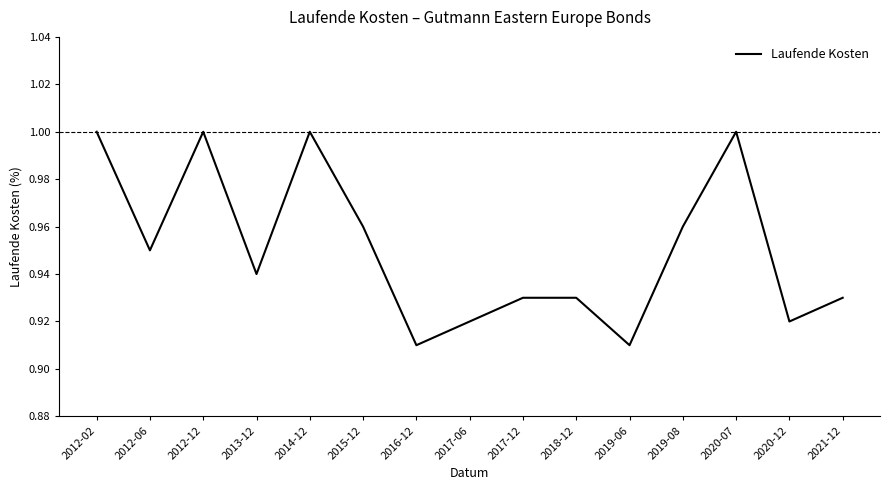

What position from the left is 2012-12?

3